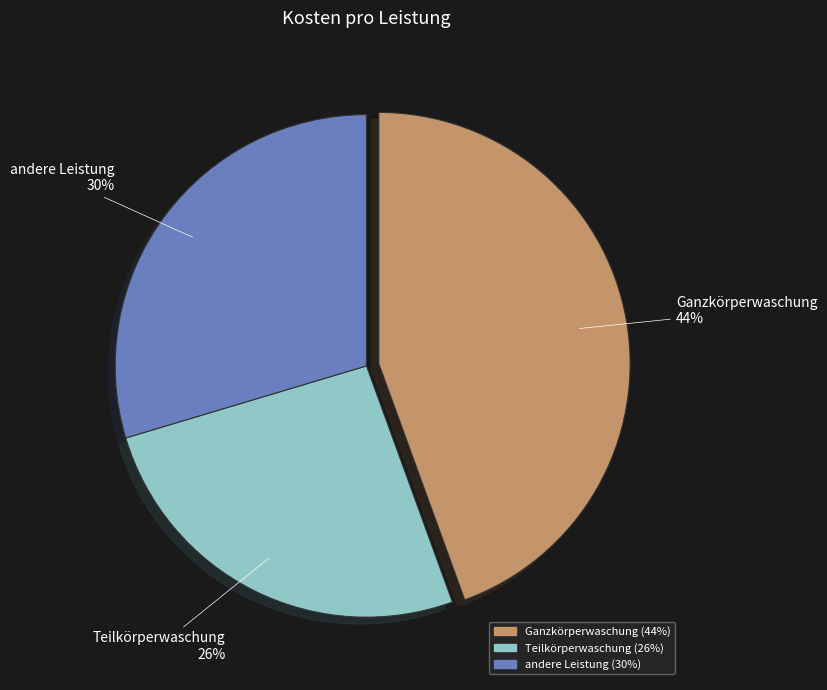

Is there any slice that represents more than half of the pie?

No